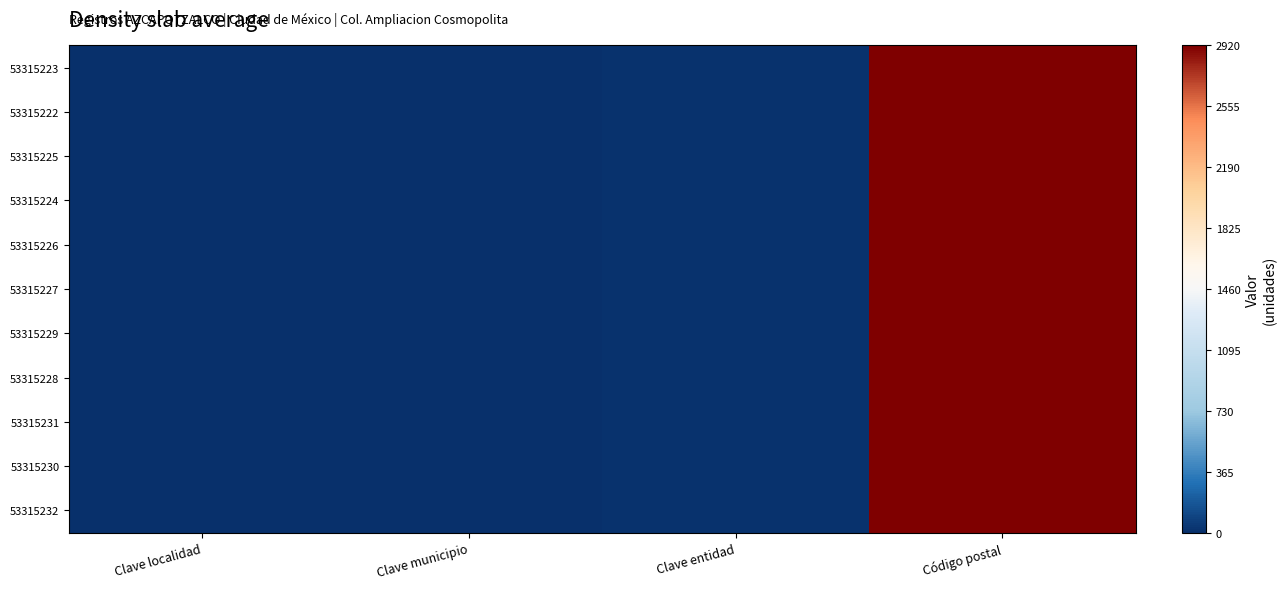

What is the total value across all series at Código postal?

32120